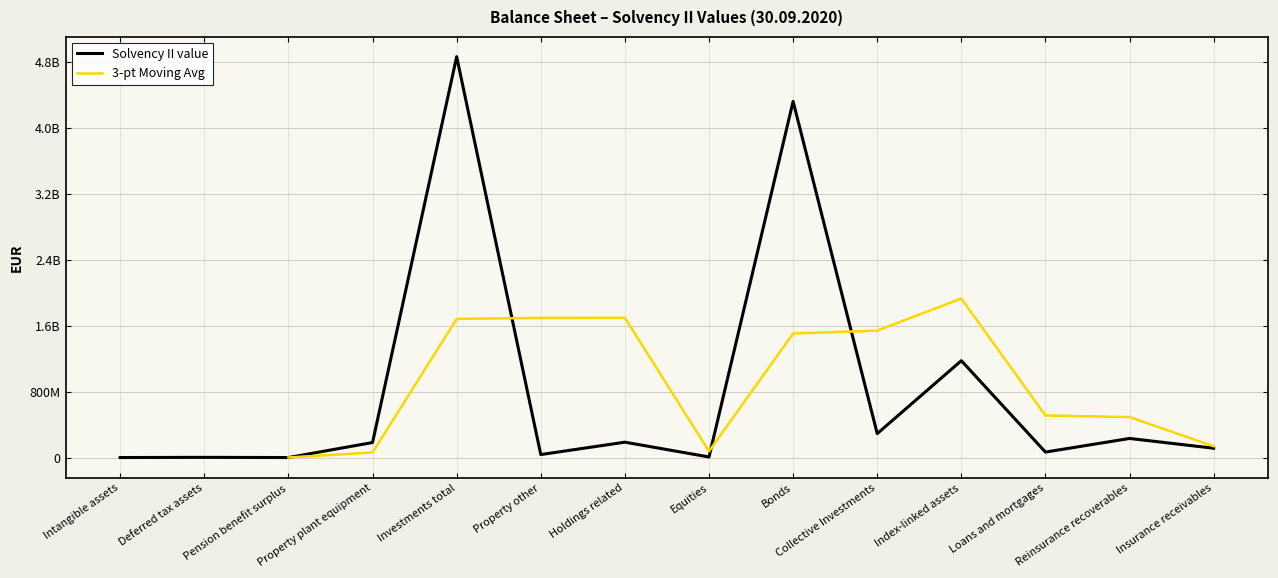

Which has a higher value, Equities or Pension benefit surplus?

Equities